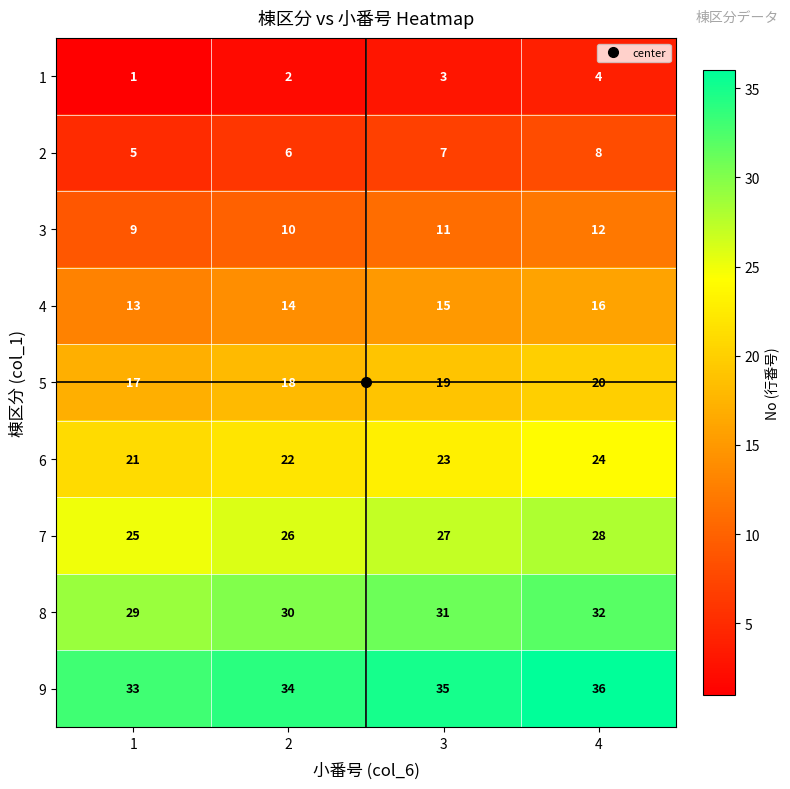

At which category is the sum across all series the highest?

4